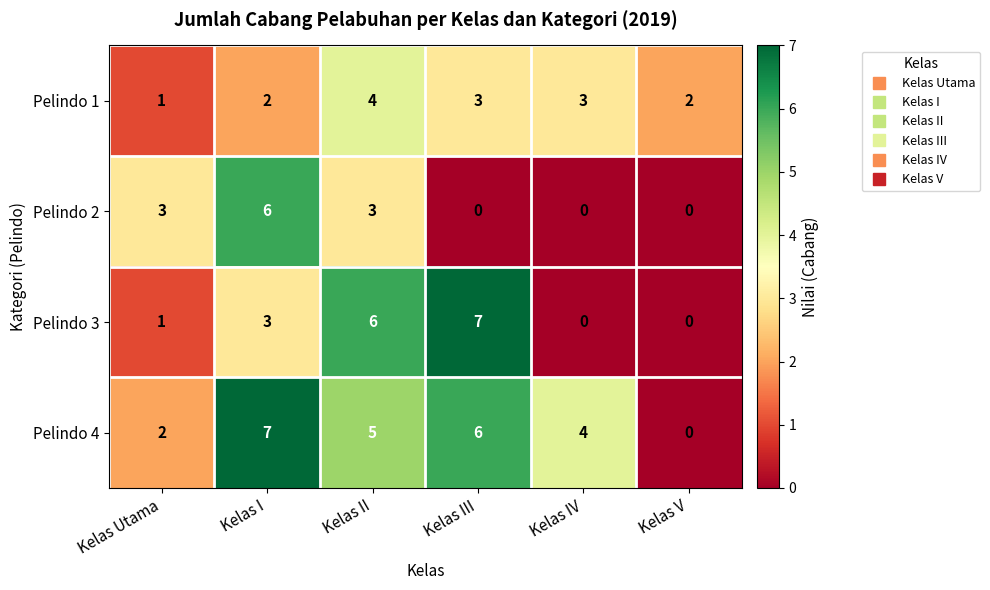

What is the difference between the Pelindo 4 values at Kelas III and Kelas Utama?

4